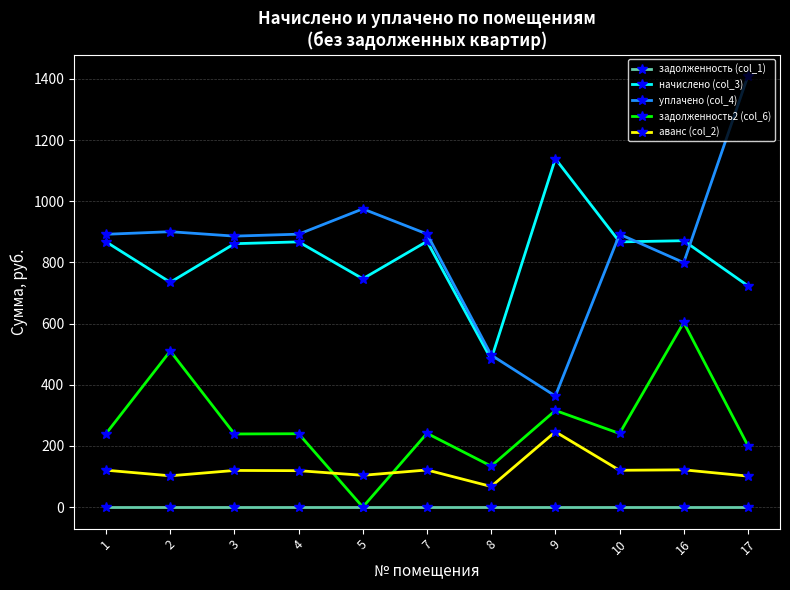

What is the total value across all series at 7?

2124.2